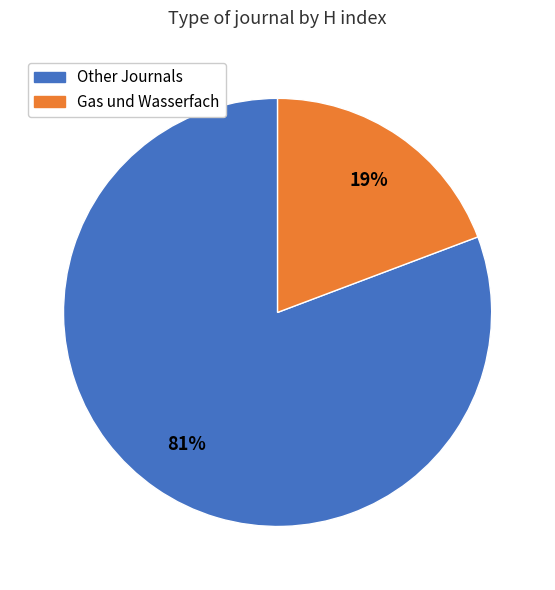

Is there a majority slice in this chart?

Yes